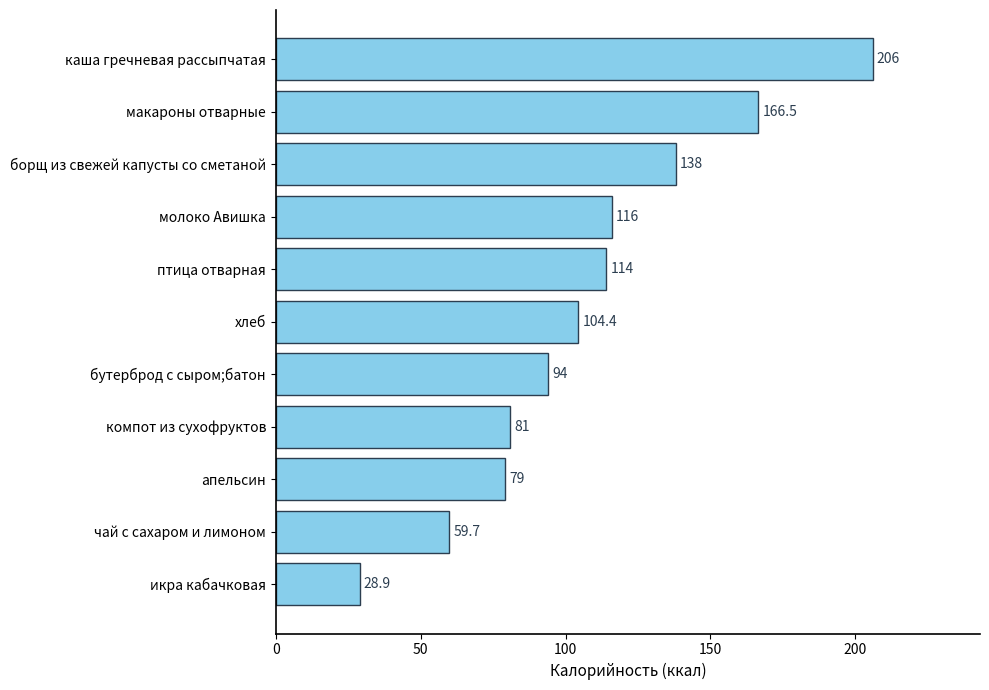

What is the maximum value shown in the chart?

206.0